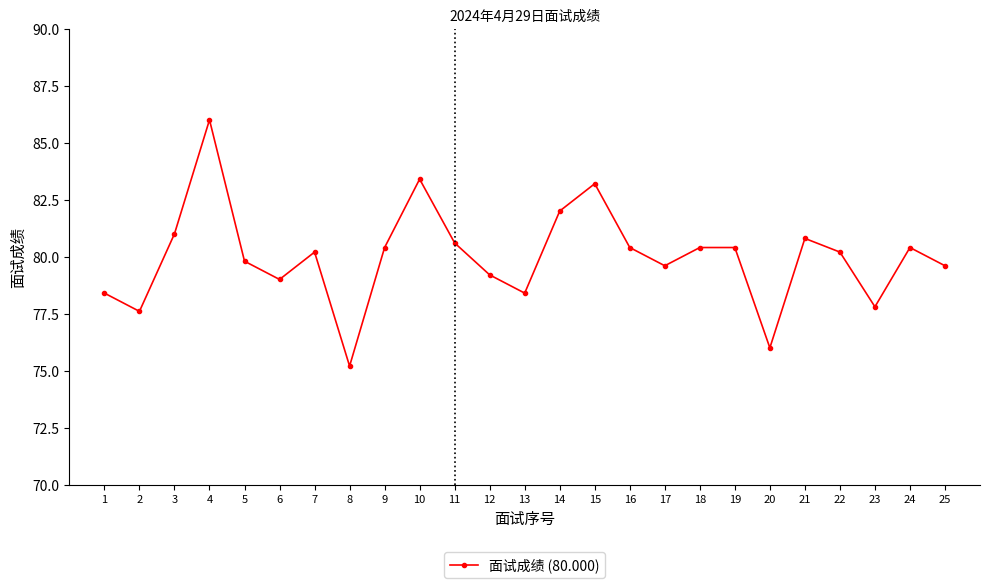

True or false: the data shows 24.7 at 13.

False